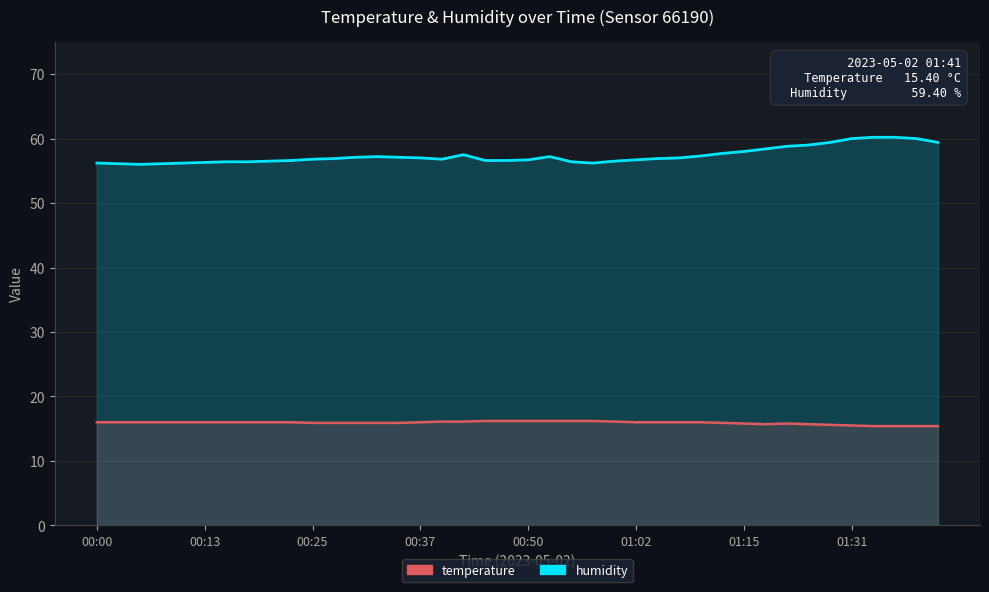

Which category has the highest value across all series?

36